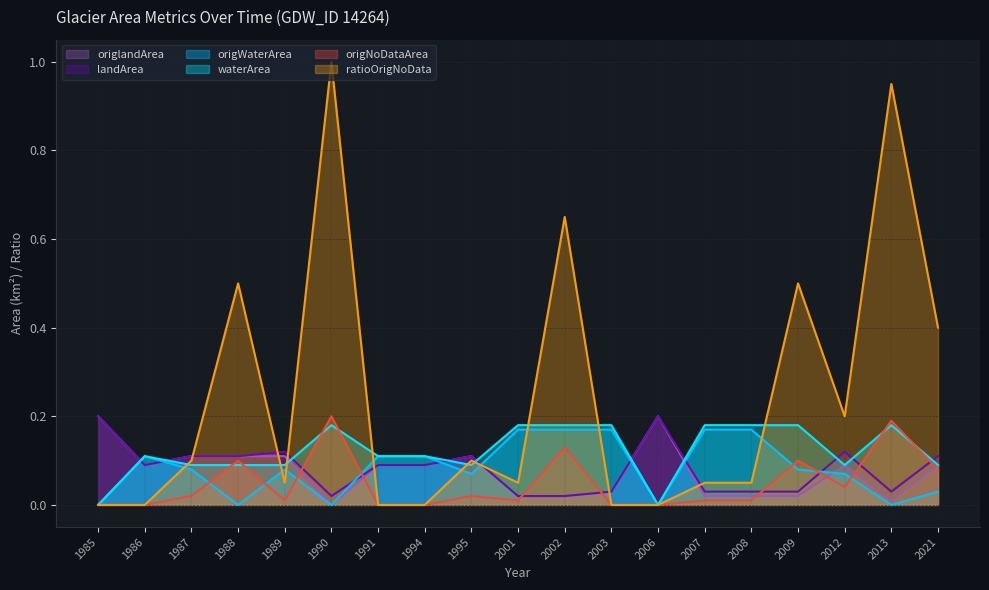

Between which two adjacent categories do ratioOrigNoData and landArea first intersect?

1987 and 1988